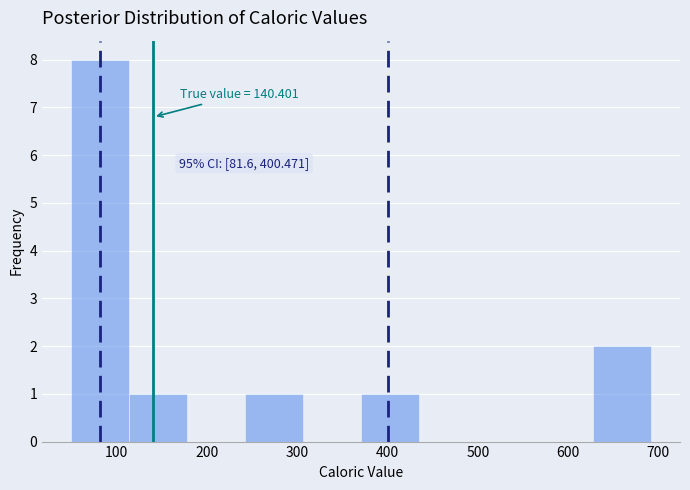

Which range on the x-axis has the tallest bar?

50 to 110